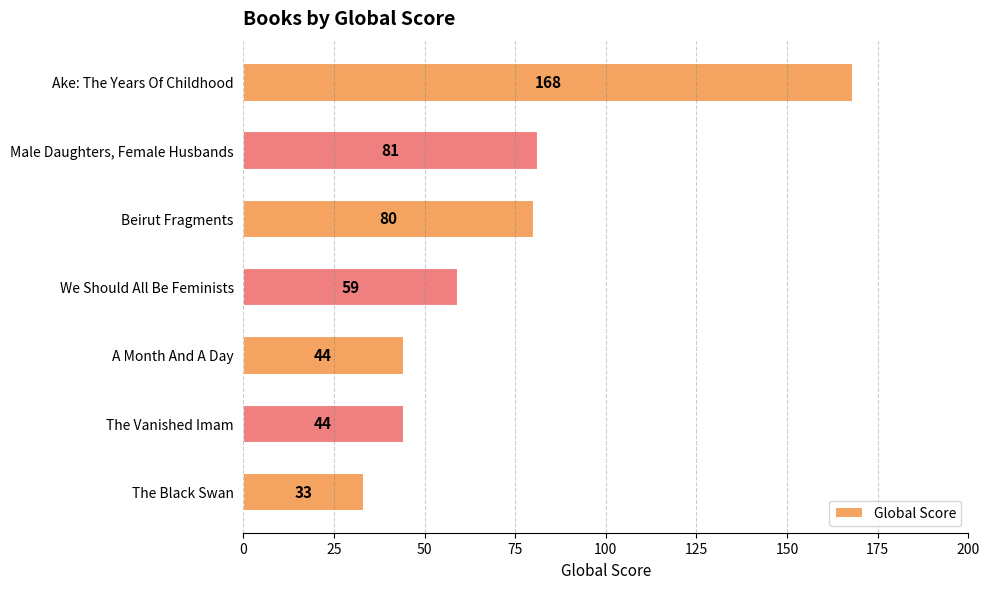

What is the sum of all values?

509